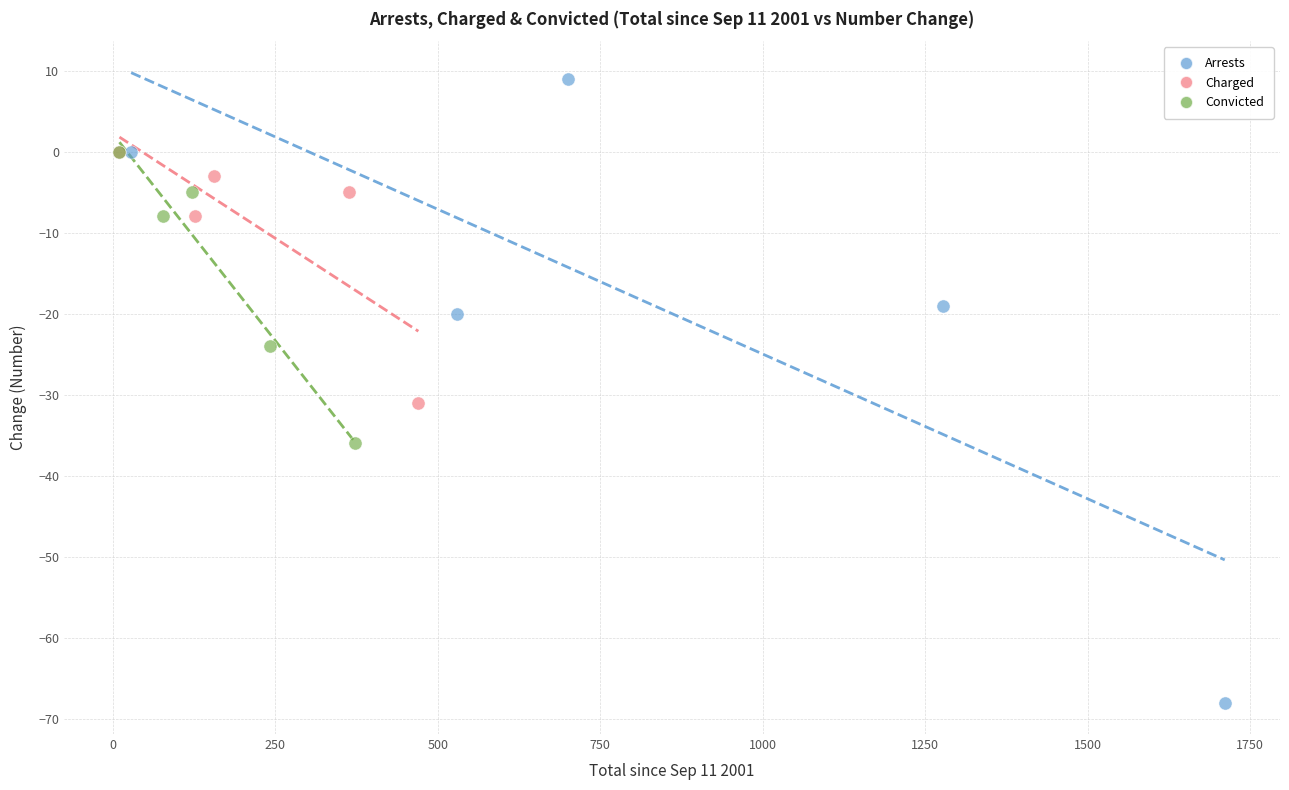

Which series contains the lowest Y value?

Arrests